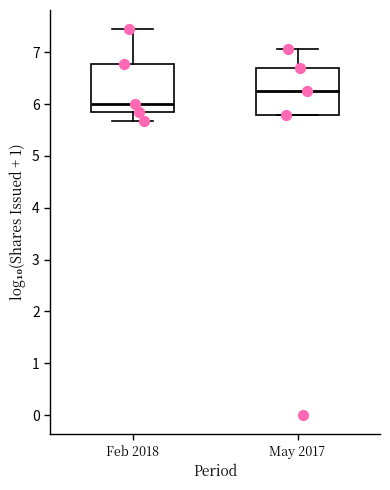

Reading left to right, read every box against the y-axis: the position of its median line, the range the box covers, and the ends of its whiskers. The values are not printed on the chart, so give them approximately, as read against the axis.

Feb 2018: median 6.0, box 5.8 to 6.8, whiskers 5.7 to 7.4
May 2017: median 6.2, box 5.8 to 6.7, whiskers 5.8 to 7.1